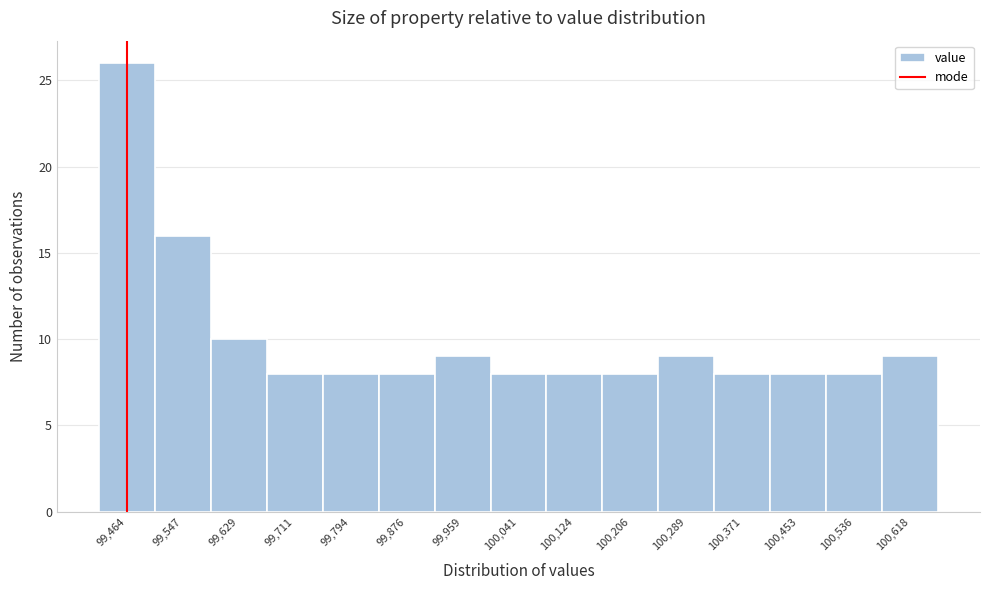

Reading left to right, list every bar in this chart as the range it spans on the x-axis followed by its height. Neither the bar edges nor the heights are printed on the chart, so give them approximately, as read against the axes.

99420 to 99510: 26
99510 to 99590: 16
99590 to 99670: 10
99670 to 99750: 8
99750 to 99840: 8
99840 to 99920: 8
99920 to 100000: 9
100000 to 100080: 8
100080 to 100170: 8
100170 to 100250: 8
100250 to 100330: 9
100330 to 100410: 8
100410 to 100500: 8
100500 to 100580: 8
100580 to 100660: 9